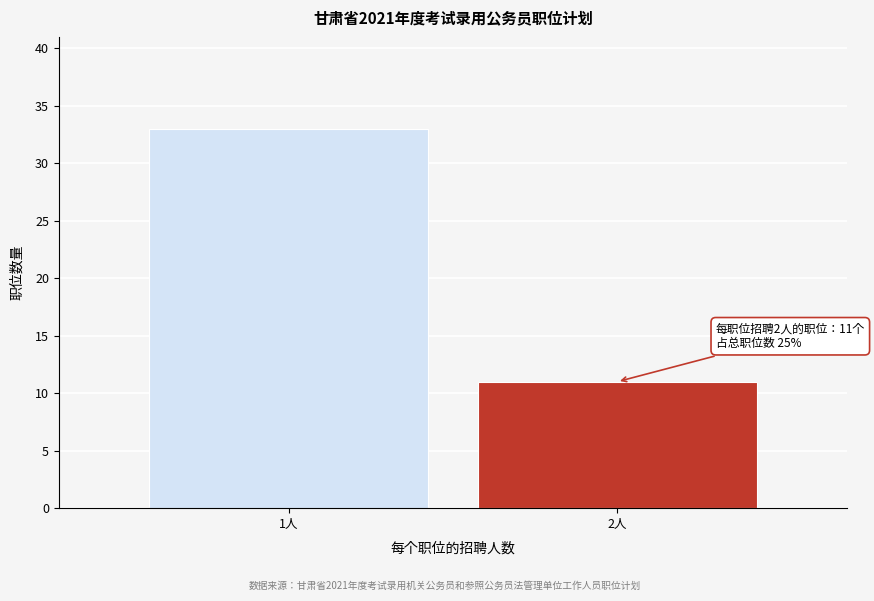

Reading left to right, what are all the values shown in this chart?

1人=33	2人=11